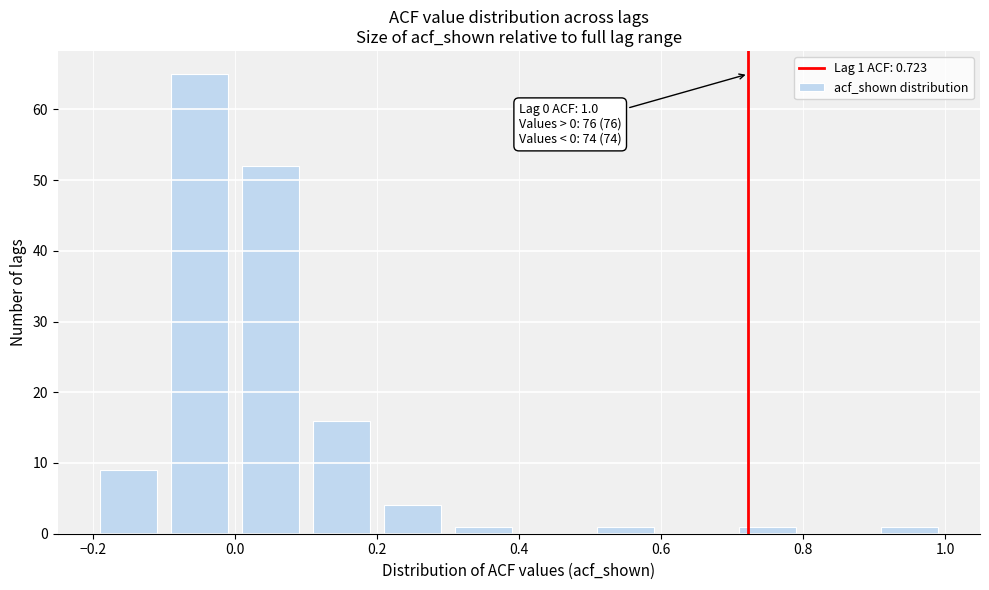

Over which range of the x-axis is the bar tallest?

-0.1 to 0.0